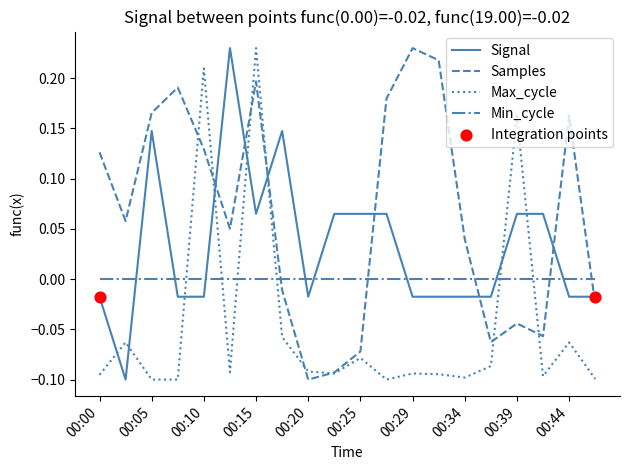

True or false: Samples and Min_cycle cross at least once.

True